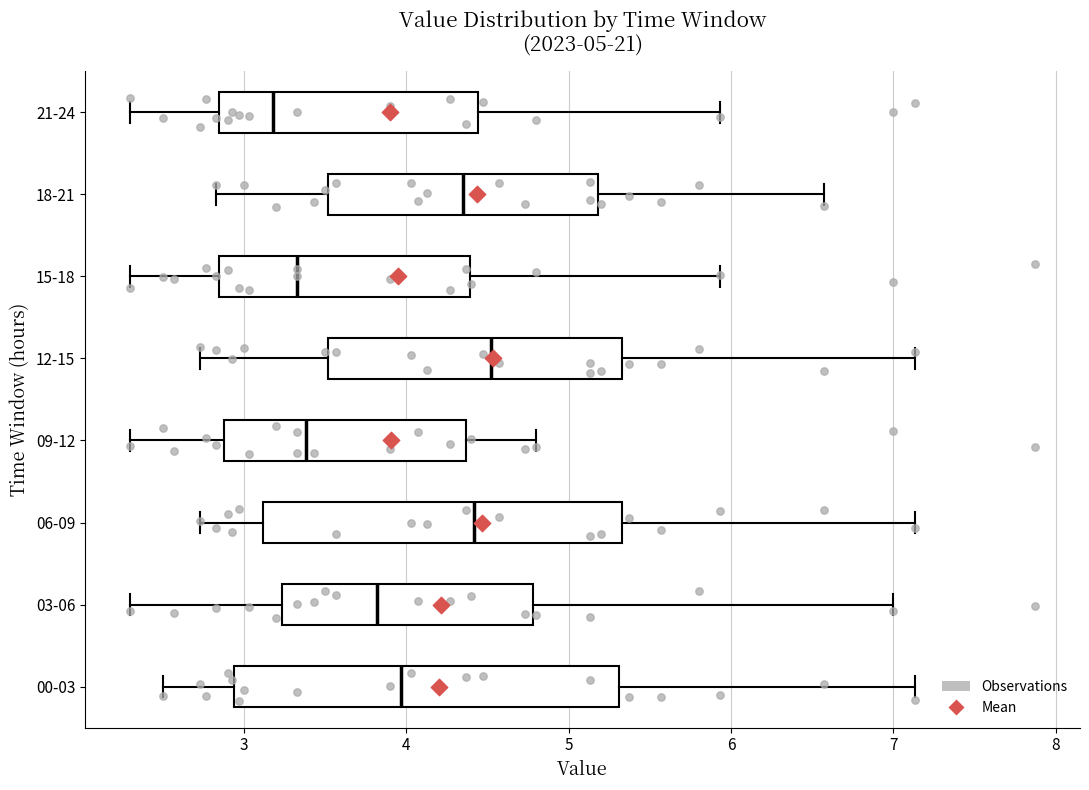

Comparing the boxes themselves (not the whiskers), which one is the widest?

00-03